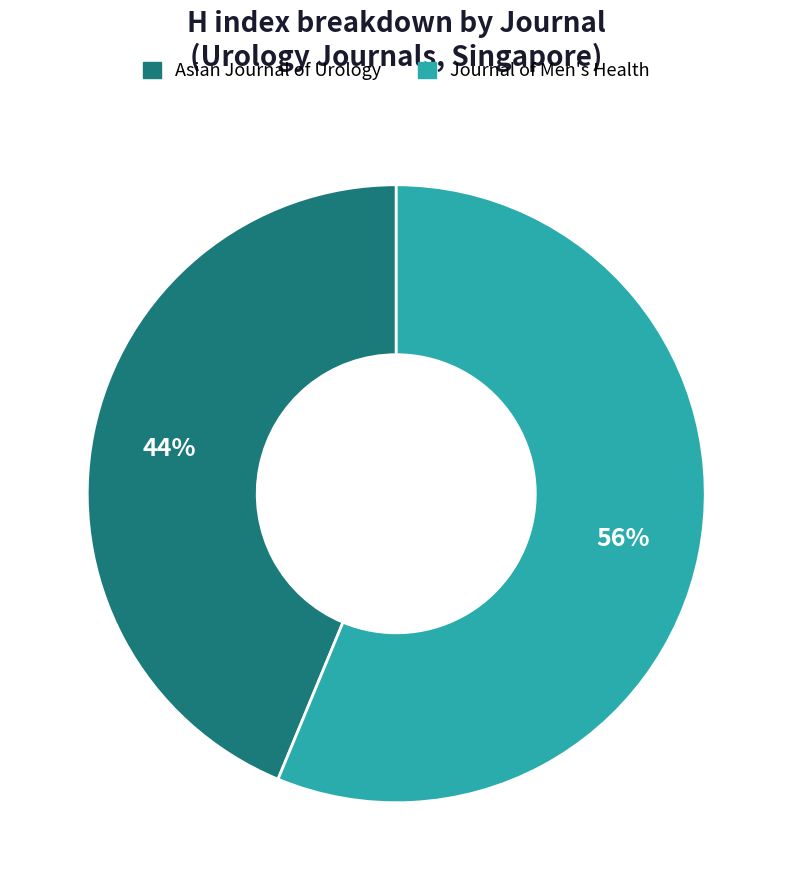

How many segments does this pie chart have?

2